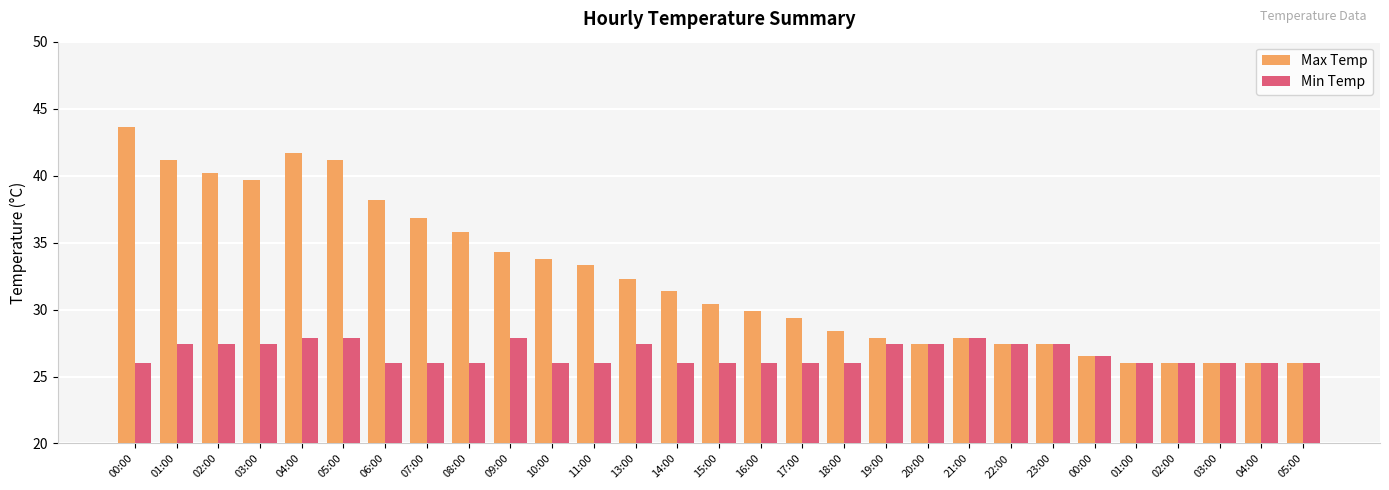

What are all the series names shown in the legend?

Max Temp, Min Temp